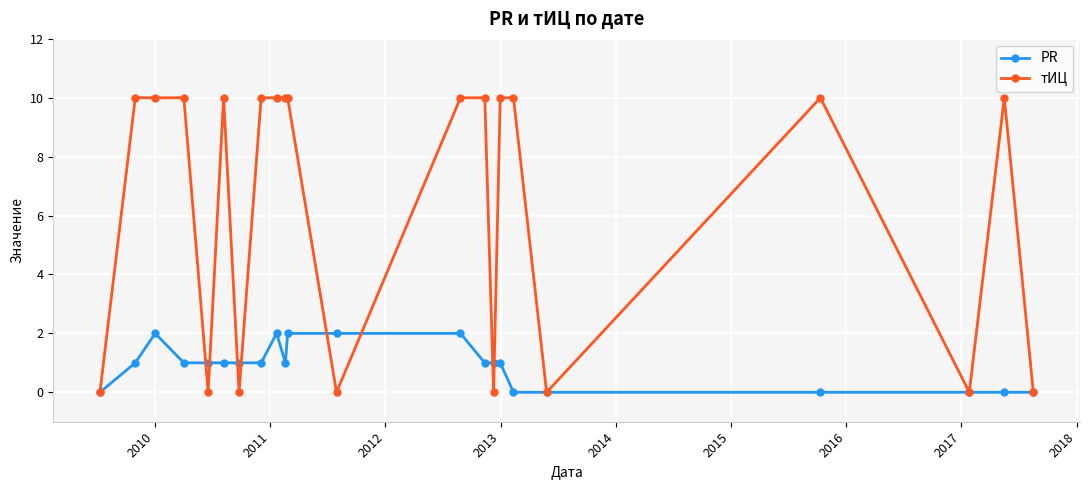

List the series in order of their overall mean, lowest first.

PR, тИЦ